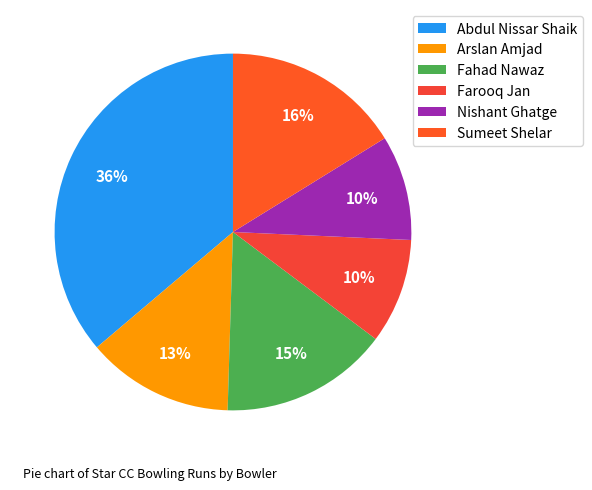

How many slices are in this pie chart?

6